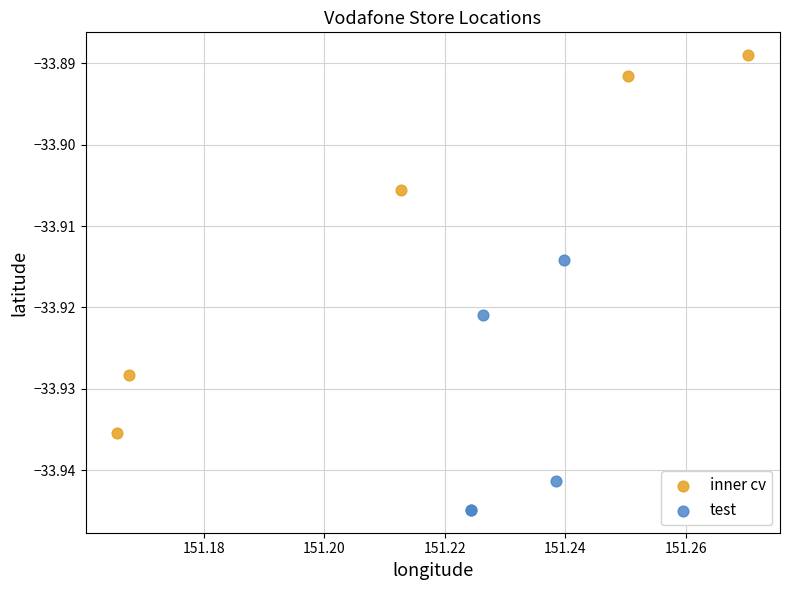

Which series contains the lowest Y value?

test